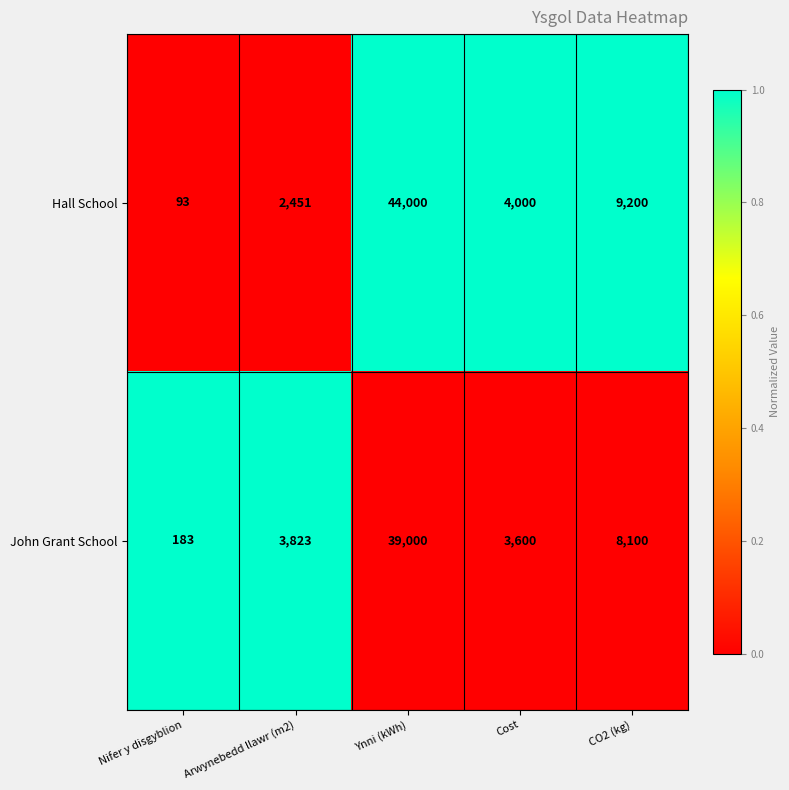

Which category has the lowest value across all series?

Nifer y disgyblion